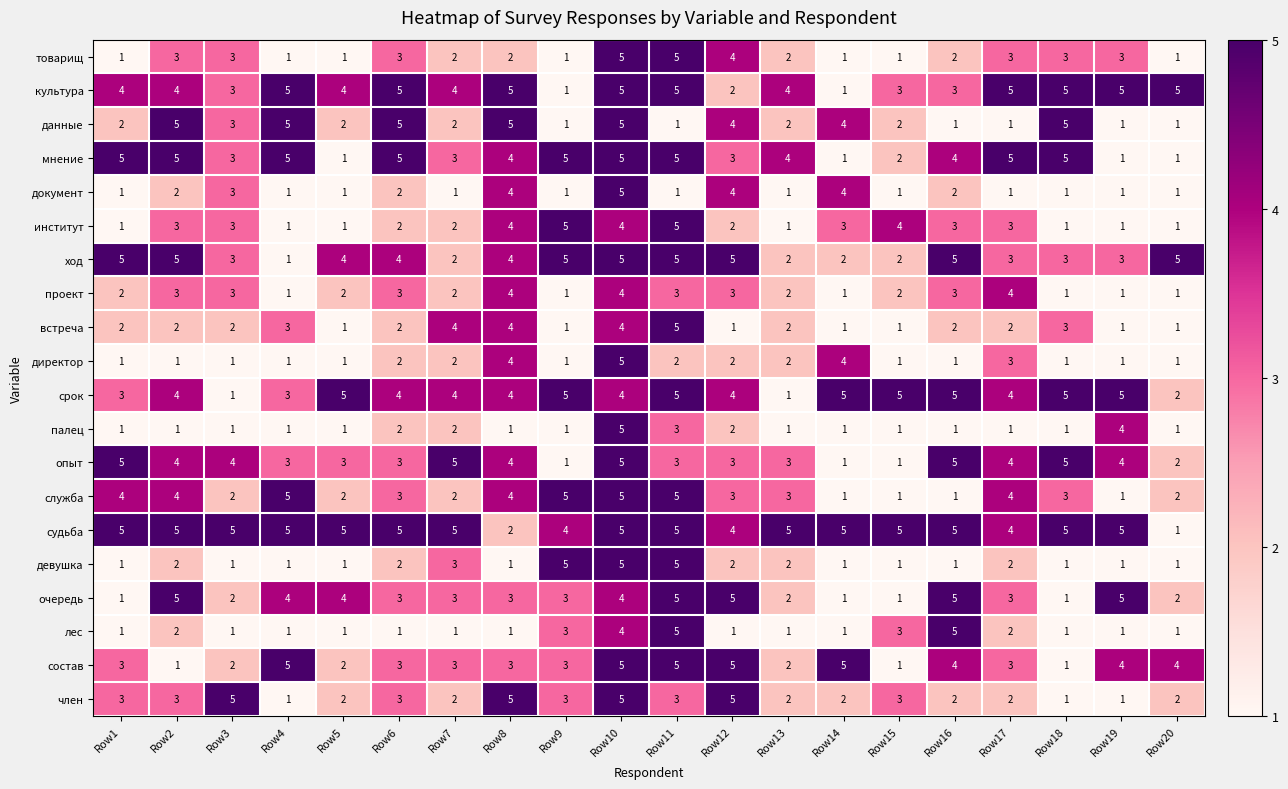

At how many categories does at least one series exceed 2?

20